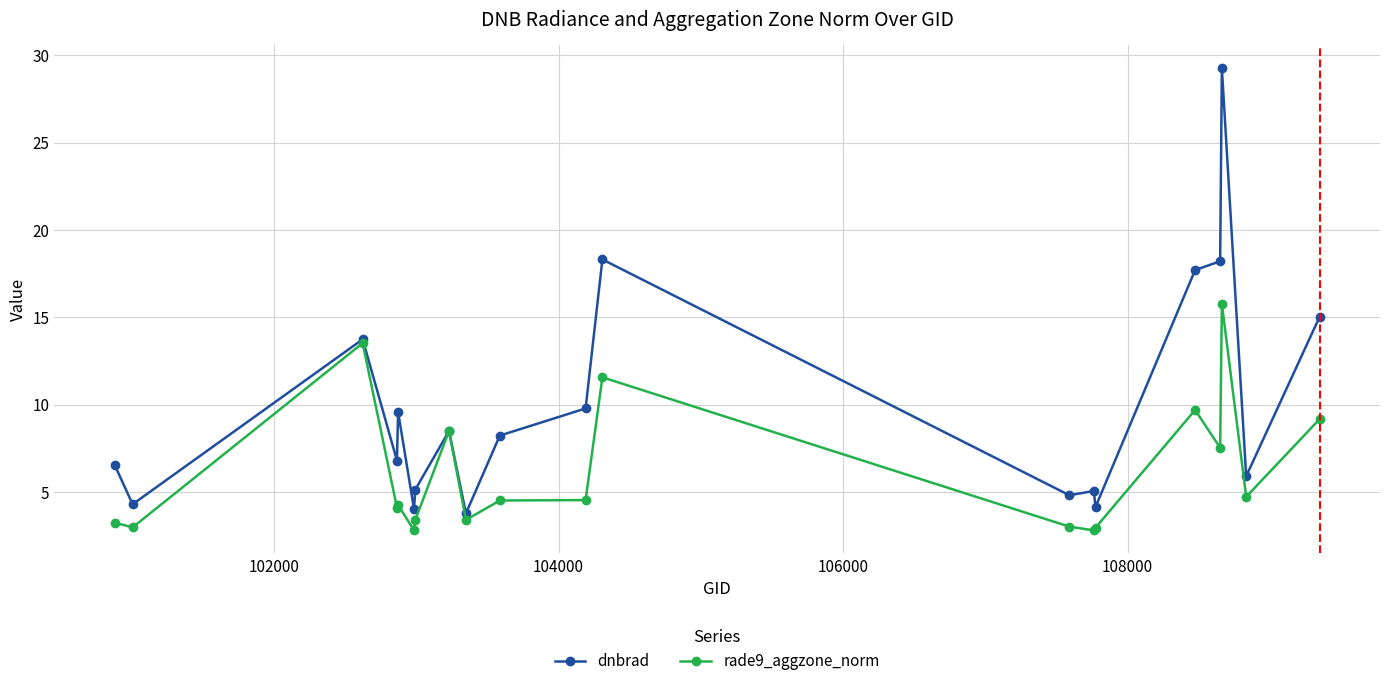

Rank the series by their maximum value, from highest to lowest.

dnbrad, rade9_aggzone_norm